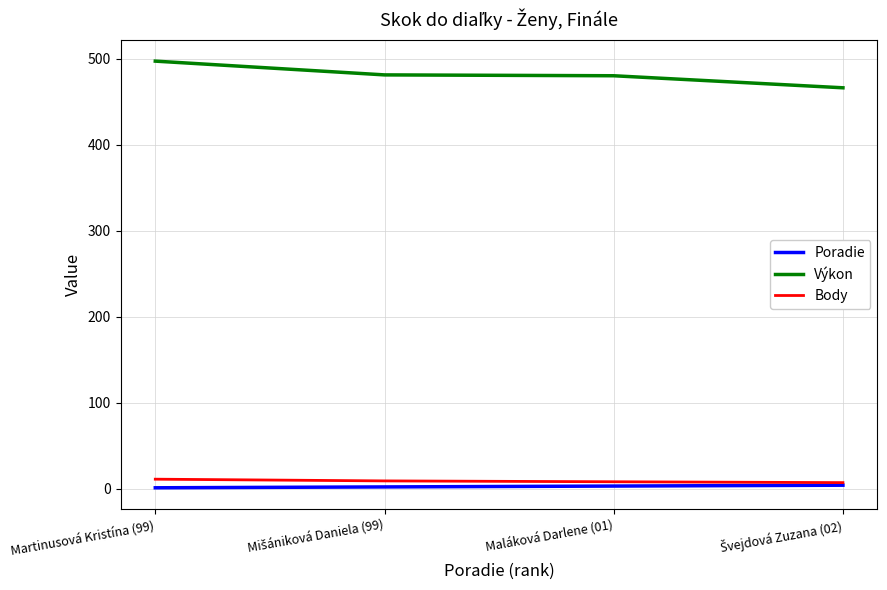

True or false: Poradie and Výkon intersect in this chart.

False